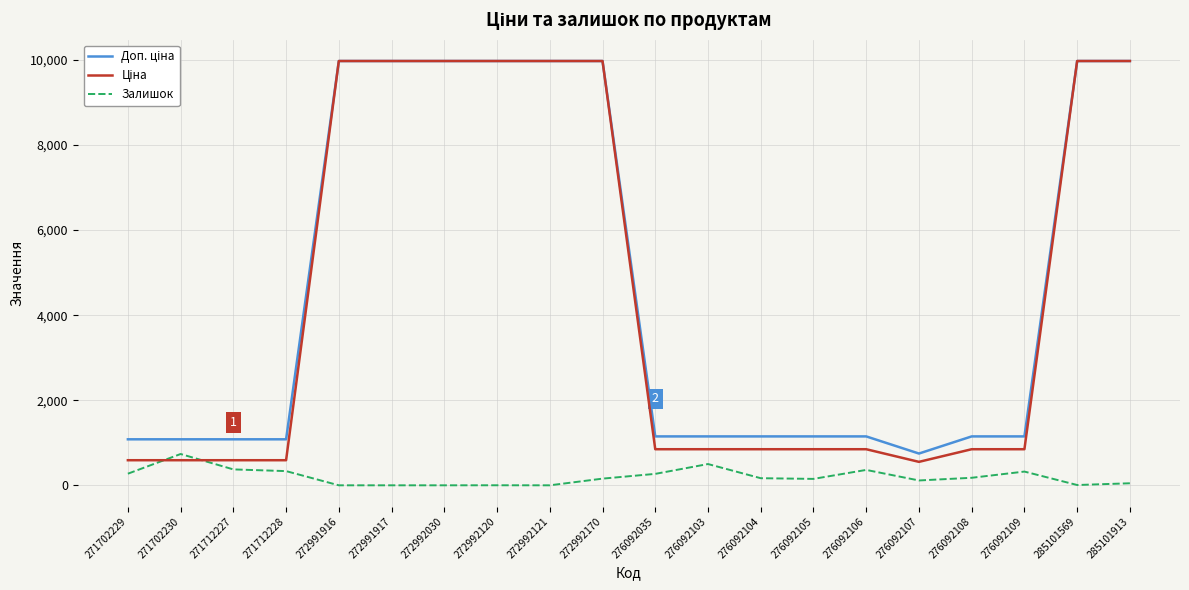

The value of Залишок at 276092103 is 500.0. True or false?

True